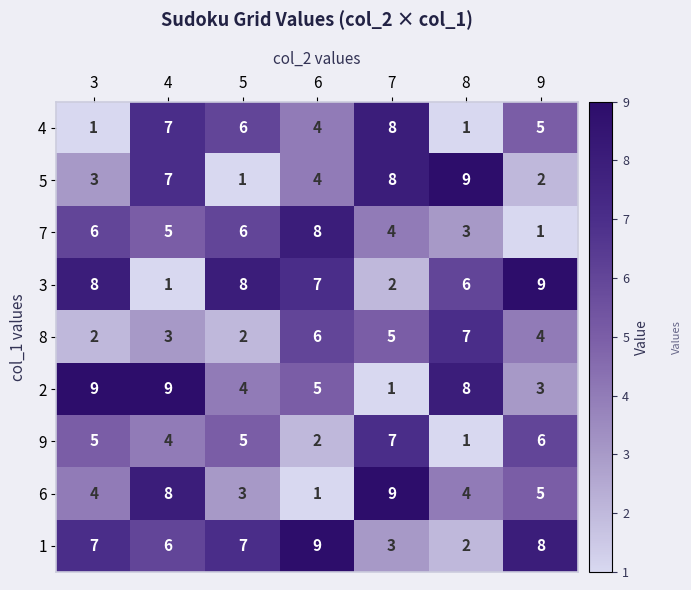

What is the smallest value displayed?

1